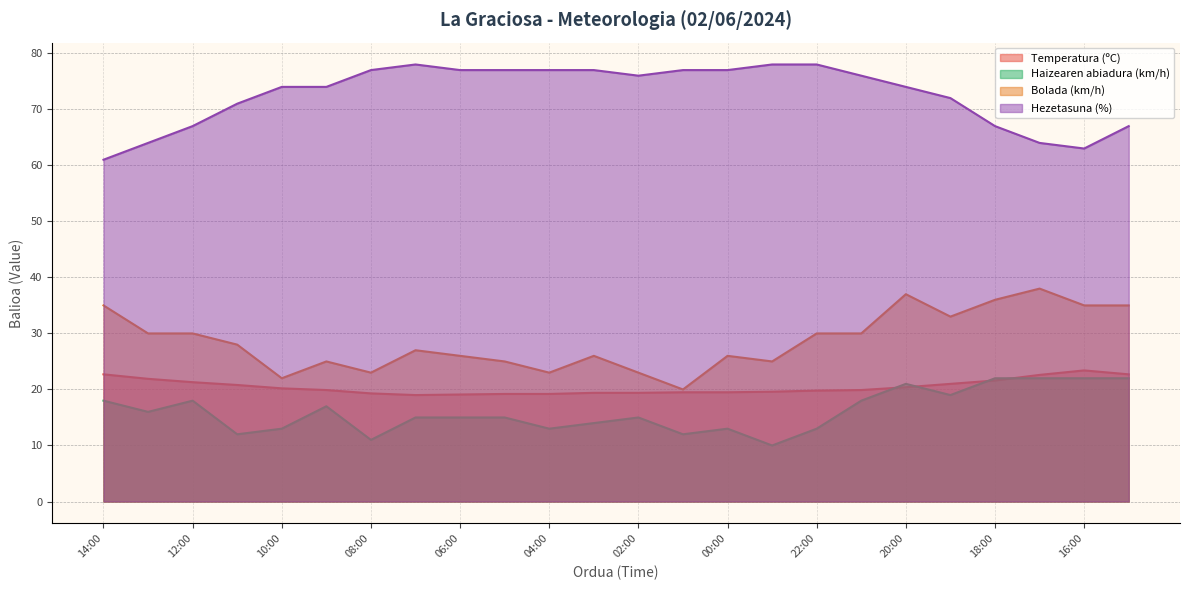

True or false: Hezetasuna (%) and Temperatura (ºC) intersect in this chart.

False